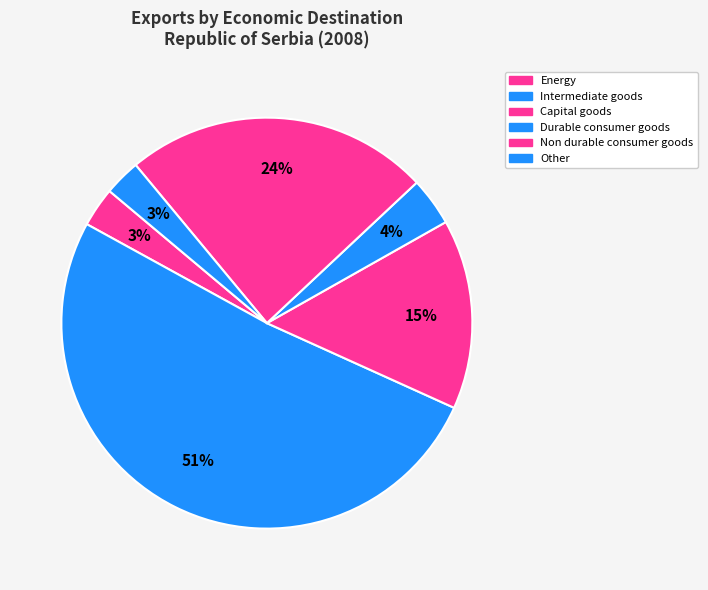

What is the largest slice in the pie chart?

Intermediate goods